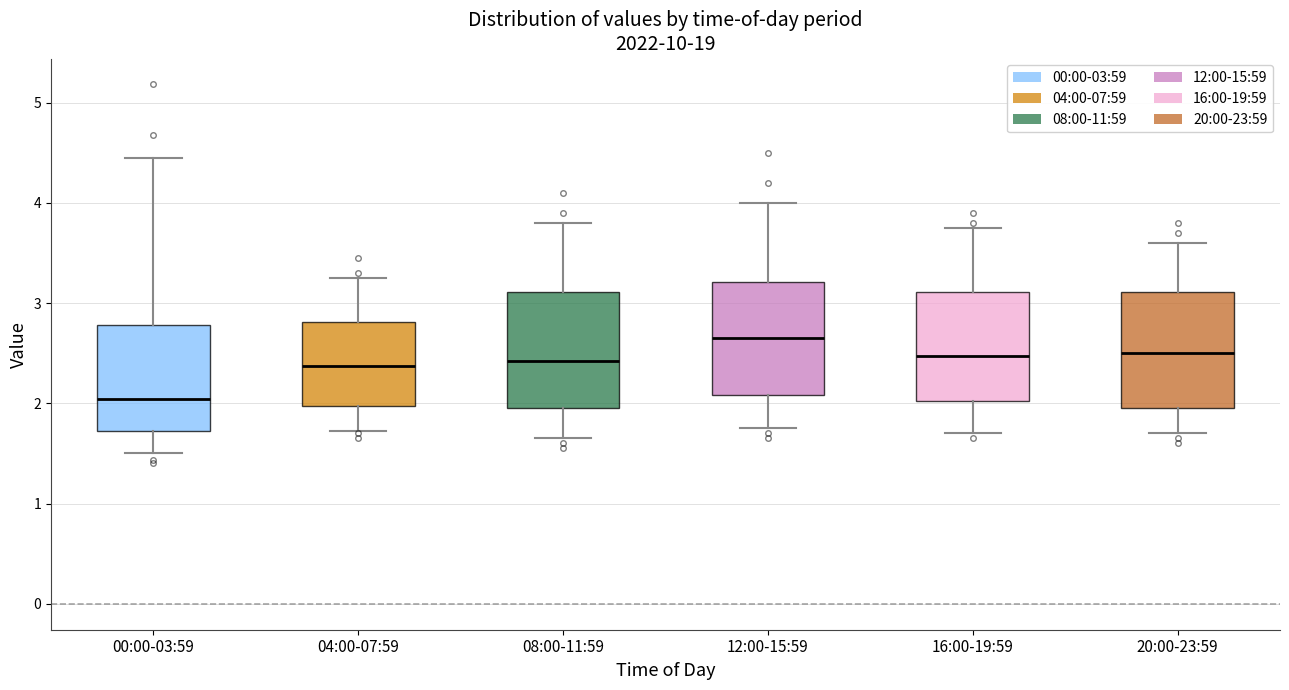

Reading left to right, transcribe this box plot: for each box, give where its median line is, the range the box spans, and where its two whiskers end, as read against the y-axis. The values are not printed on the chart, so give them approximately, as read against the axis.

00:00-03:59: median 2.0, box 1.7 to 2.8, whiskers 1.5 to 4.5
04:00-07:59: median 2.4, box 2.0 to 2.8, whiskers 1.7 to 3.3
08:00-11:59: median 2.4, box 2.0 to 3.1, whiskers 1.7 to 3.8
12:00-15:59: median 2.7, box 2.1 to 3.2, whiskers 1.8 to 4.0
16:00-19:59: median 2.5, box 2.0 to 3.1, whiskers 1.7 to 3.8
20:00-23:59: median 2.5, box 2.0 to 3.1, whiskers 1.7 to 3.6